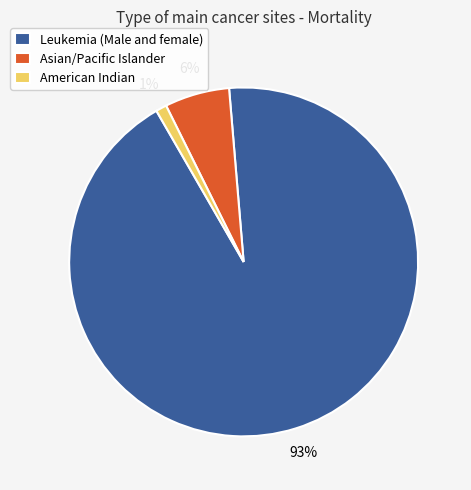

To the nearest percent, what percentage of the pie is American Indian?

1%